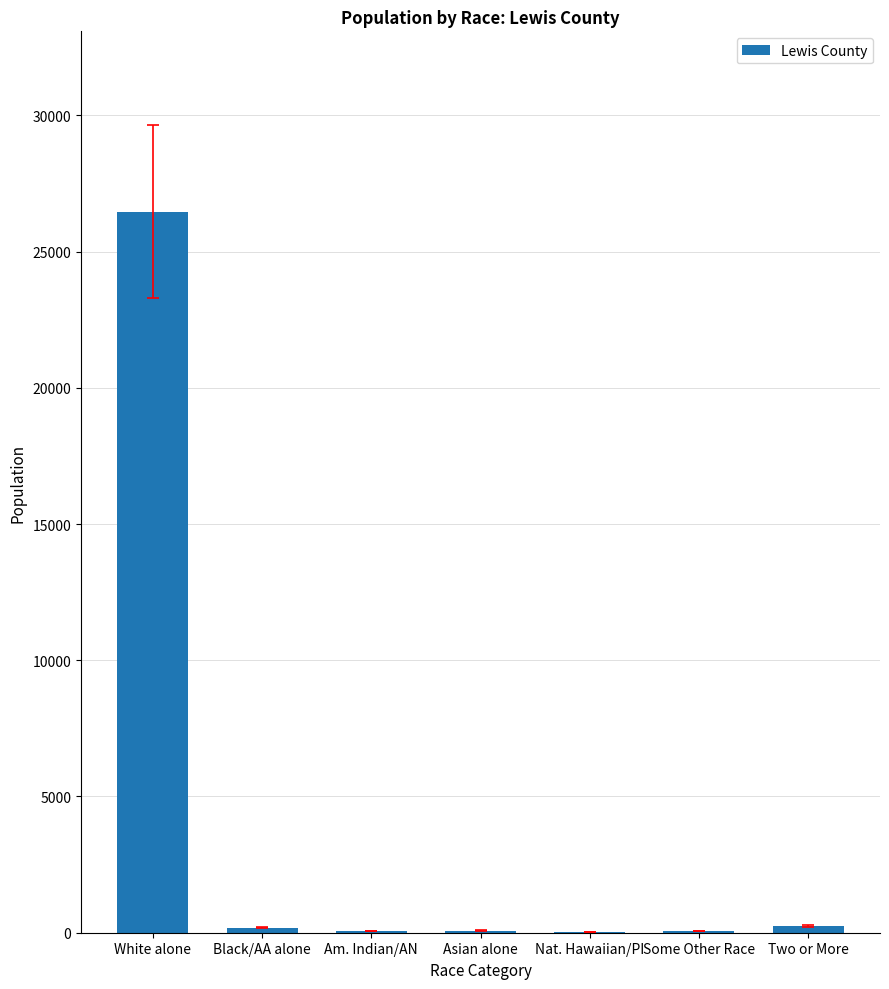

What is the change in value from Some Other Race to Two or More?

+182